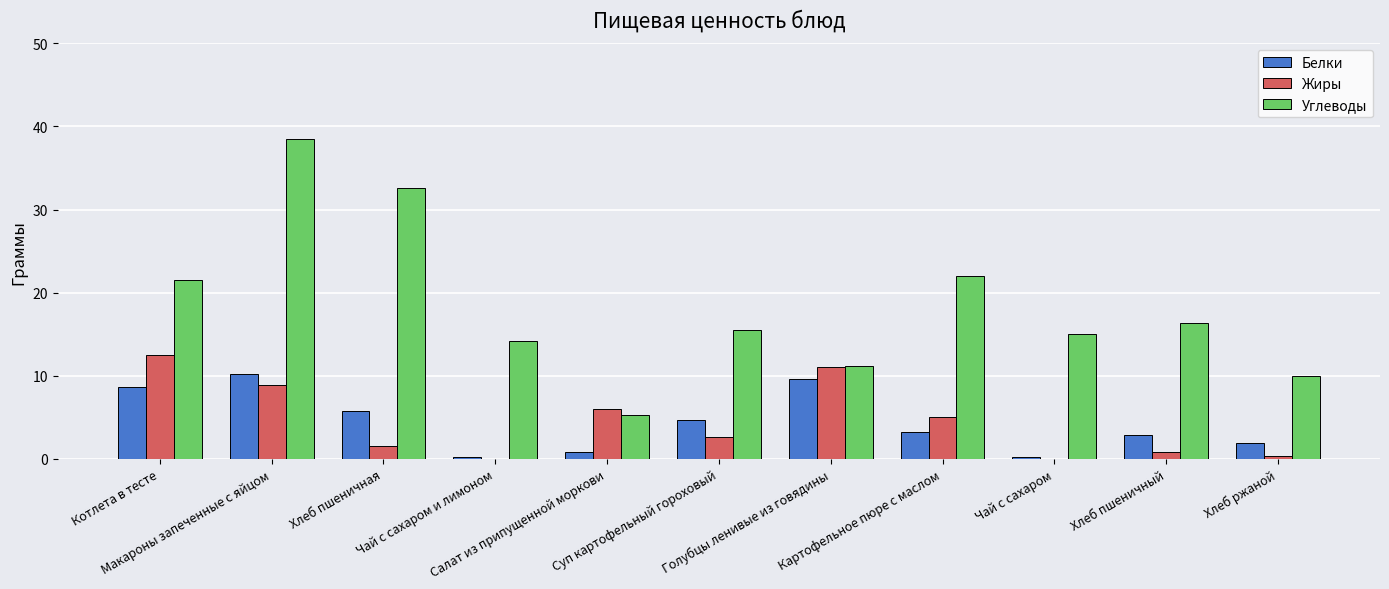

What is the maximum value shown in the chart?

38.5